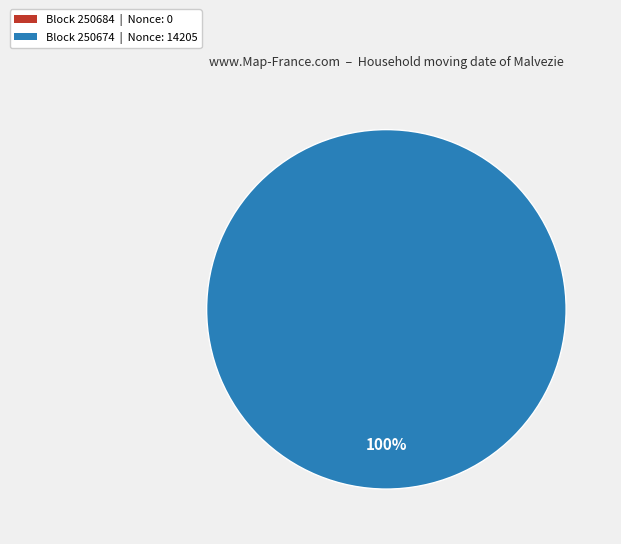

How many segments does this pie chart have?

2